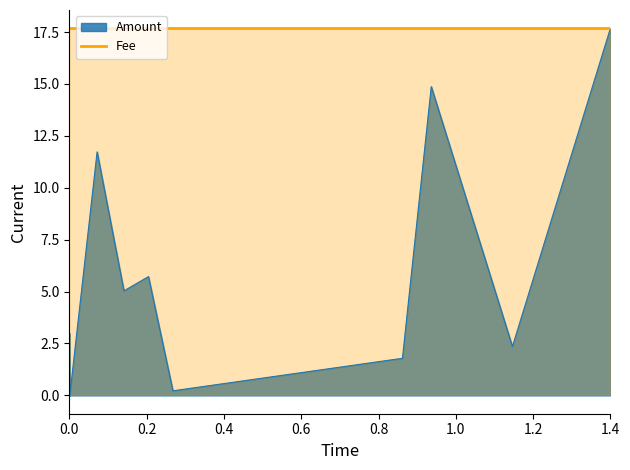

The Amount series shows 17.7 at 1.4. True or false?

True